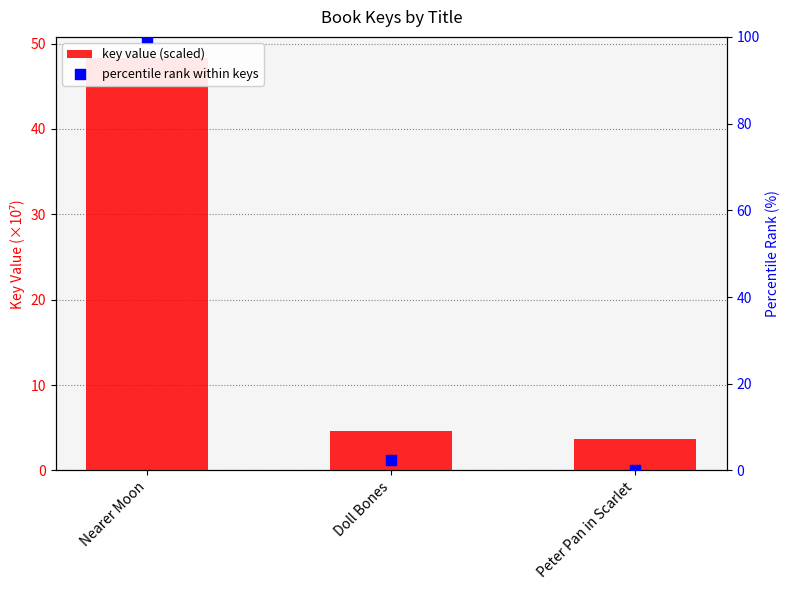

At which category is the sum across all series the highest?

Nearer Moon